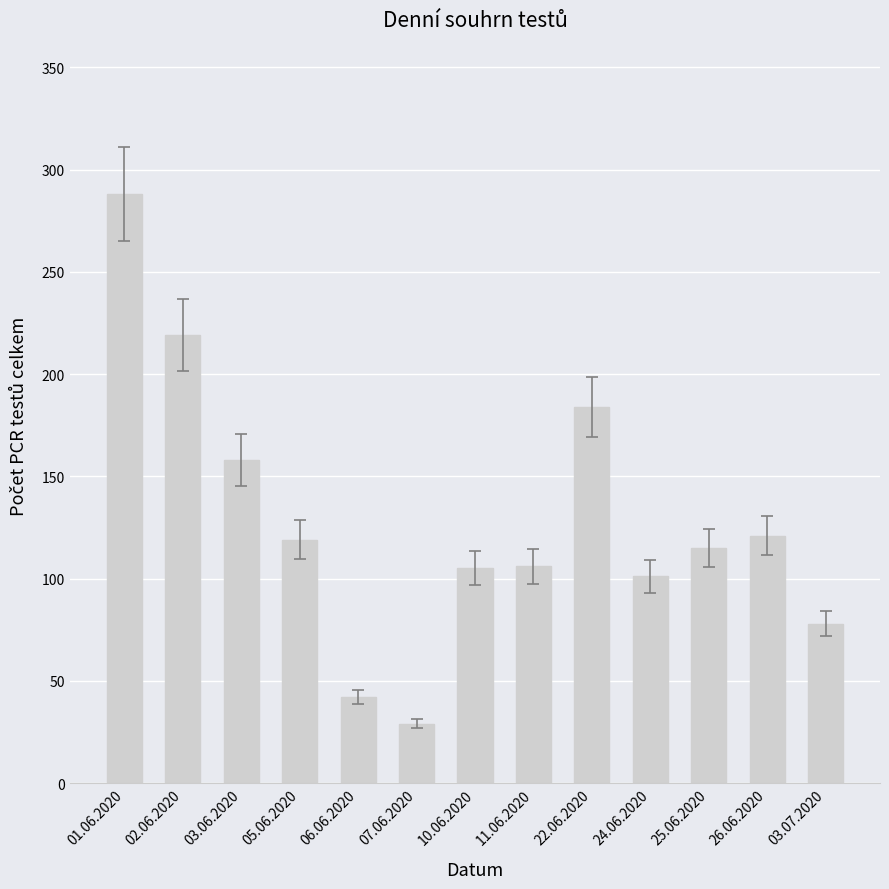

What is the value of the 13th bar from the left?

78